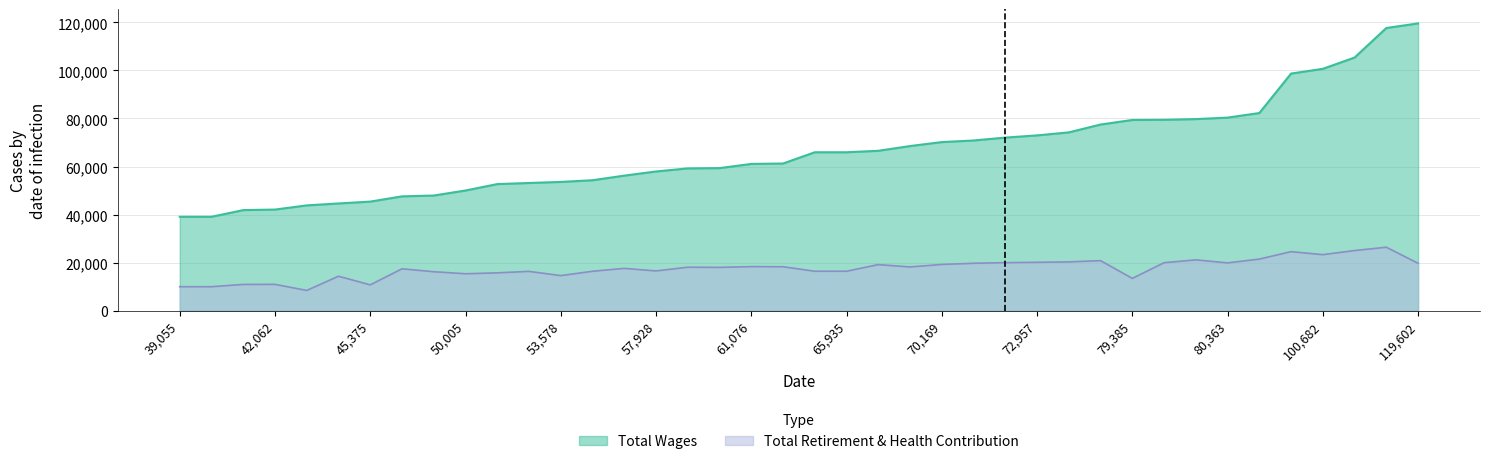

True or false: Total Wages and Total Retirement & Health Contribution intersect in this chart.

False